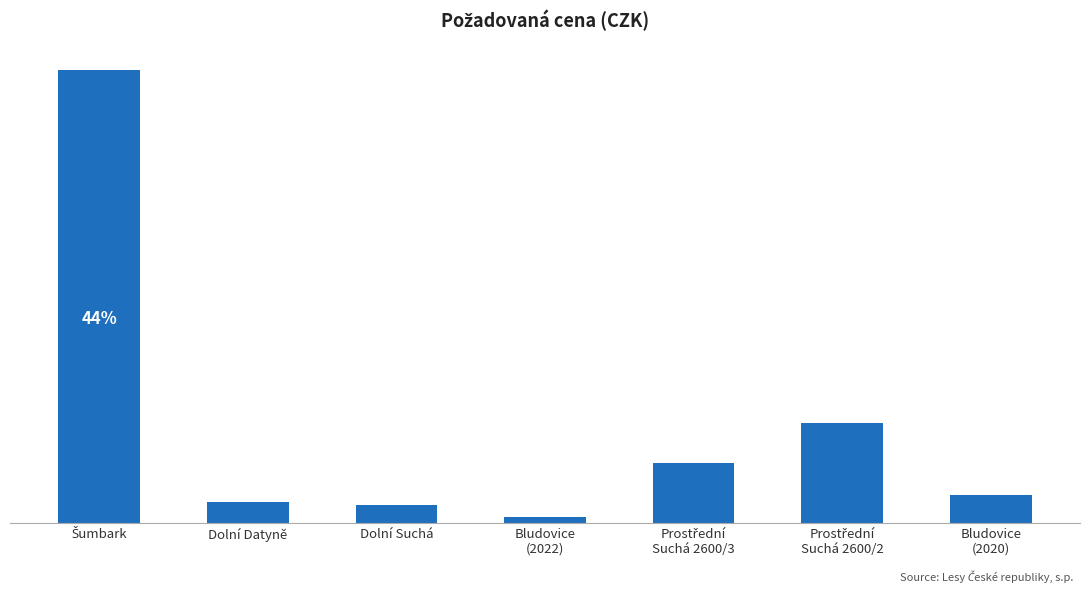

What is the average value?

280103